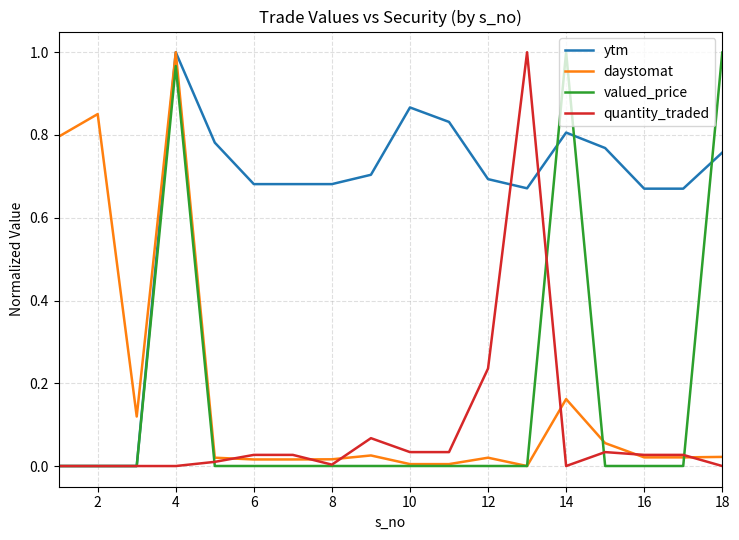

Which series has the largest total across all categories?

ytm